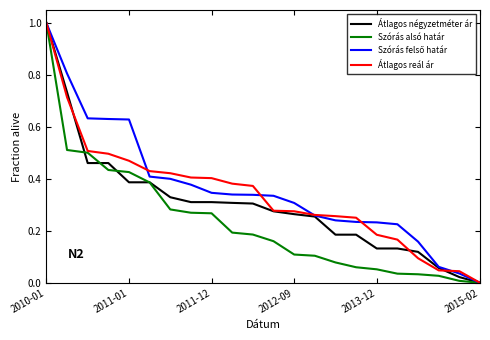

What is the maximum value for Átlagos négyzetméter ár?

1.0